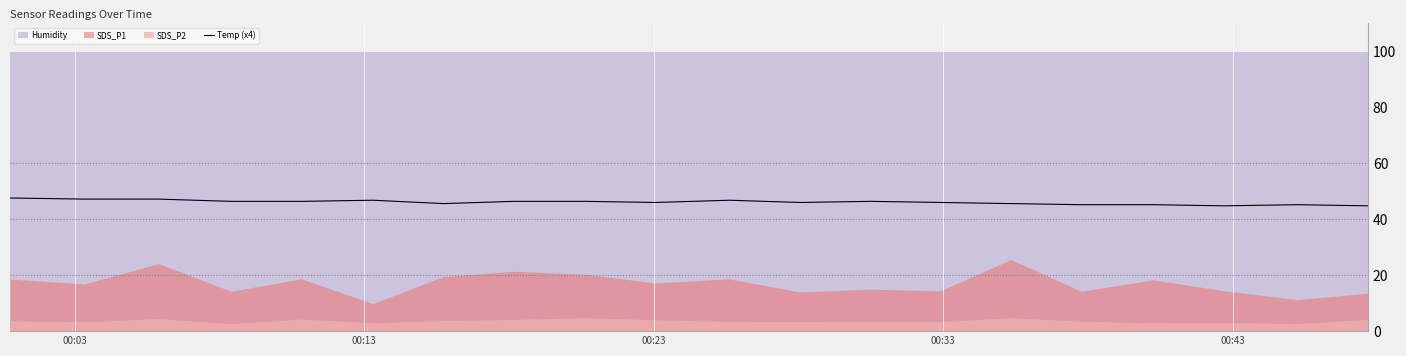

What is the highest value of the Temp (x4) series?

47.6